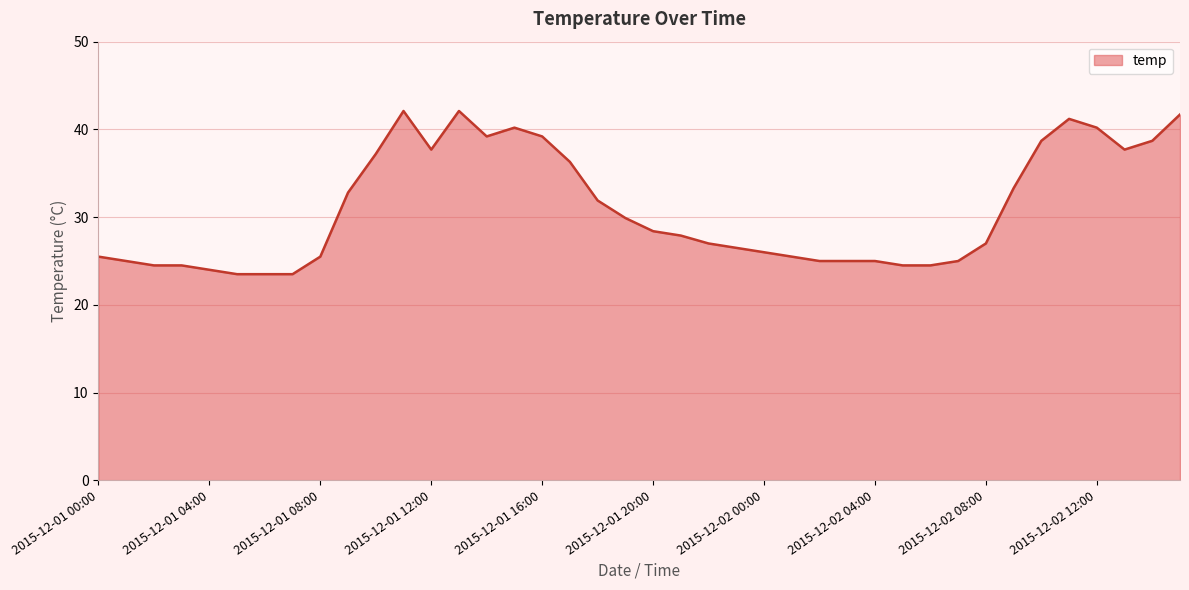

What is the difference between the maximum and minimum values?

18.6